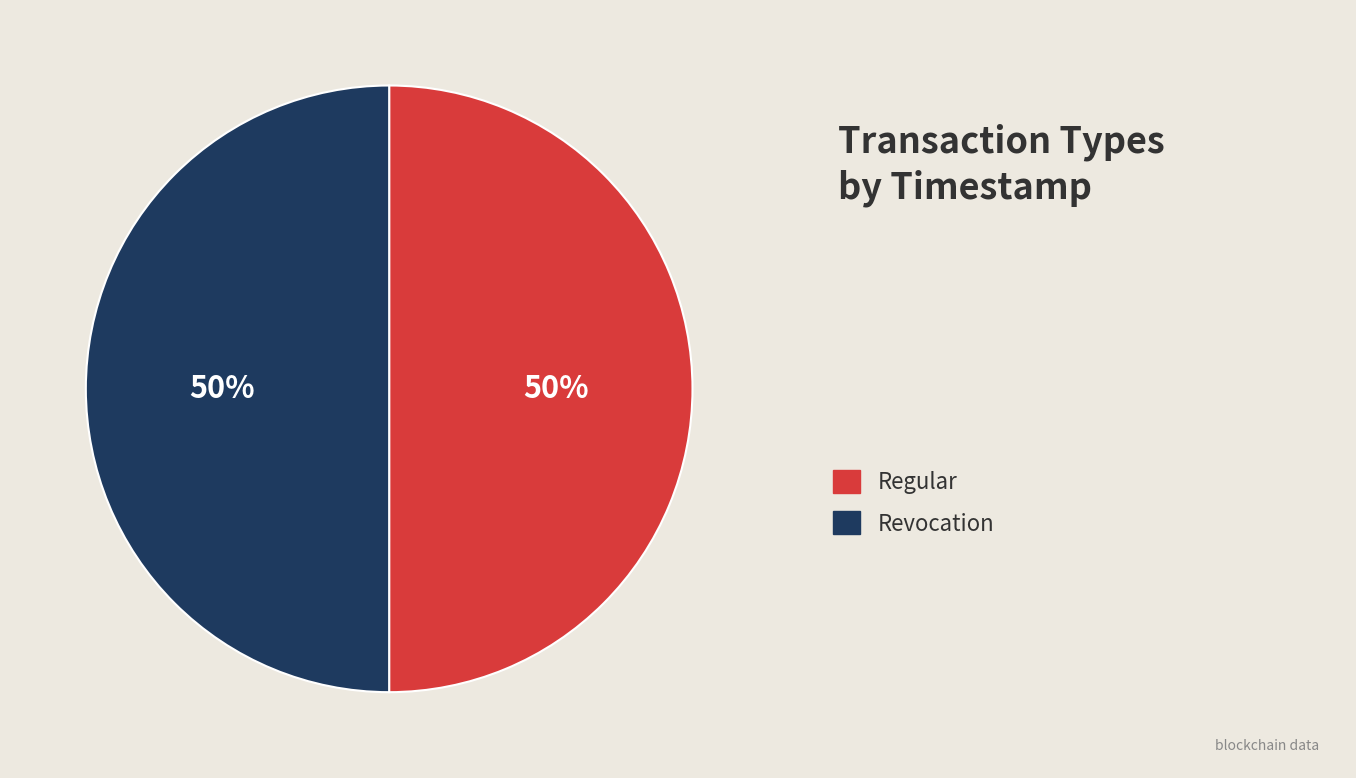

How many segments does this pie chart have?

2